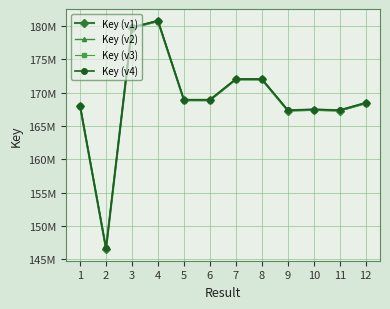

At which category does Key (v2) reach its first local peak?

4